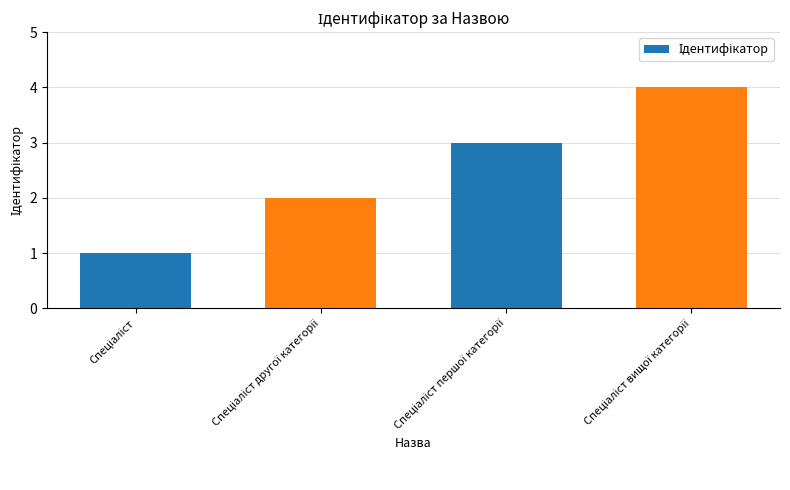

What is the greatest value displayed?

4